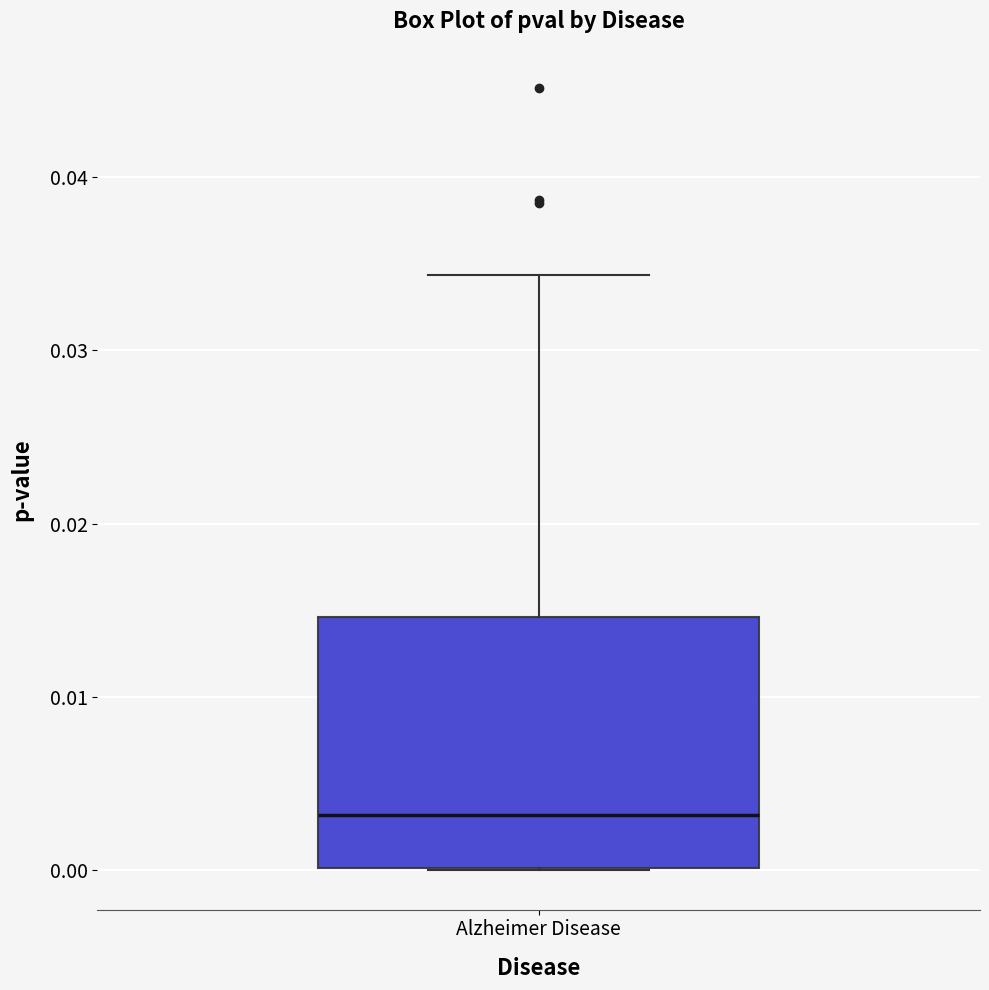

Transcribe this box plot: give where the median line is, the range the box spans, and where the two whiskers end, as read against the y-axis. The values are not printed on the chart, so give them approximately, as read against the axis.

median 0.003, box 0.000 to 0.015, whiskers 0.000 to 0.034